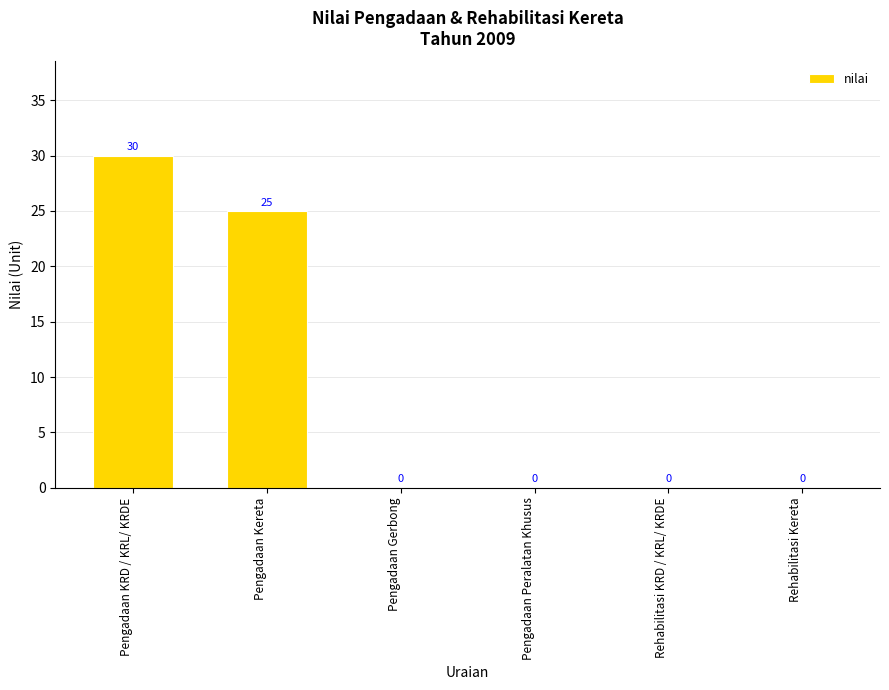

Are the bars grouped side by side (vs. stacked)?

No